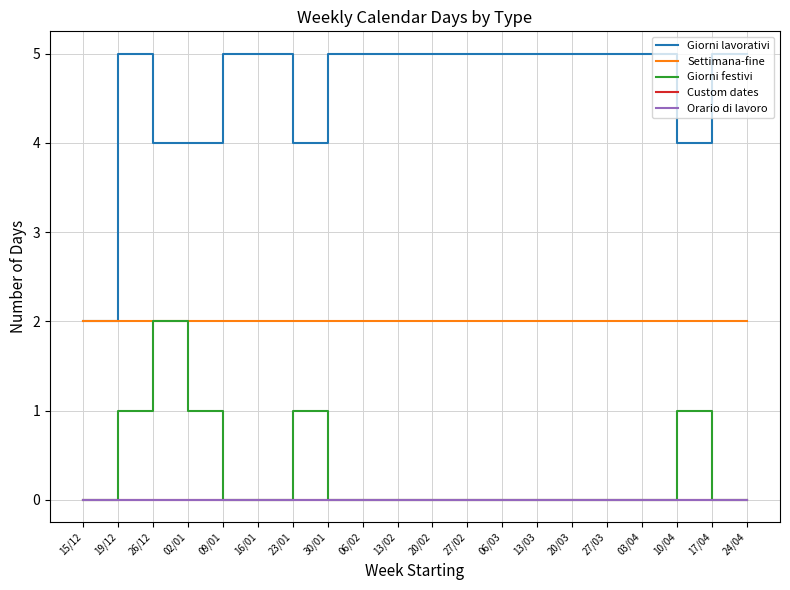

List the labels in order of Settimana-fine value, smallest first.

15/12, 19/12, 26/12, 02/01, 09/01, 16/01, 23/01, 30/01, 06/02, 13/02, 20/02, 27/02, 06/03, 13/03, 20/03, 27/03, 03/04, 10/04, 17/04, 24/04